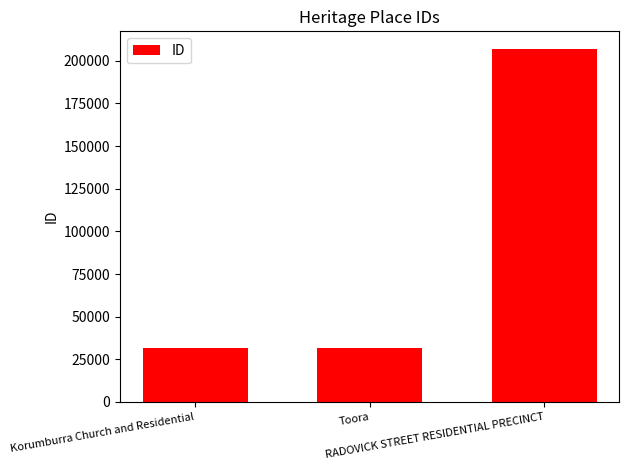

The chart shows a value of 48130 at Toora. True or false?

False